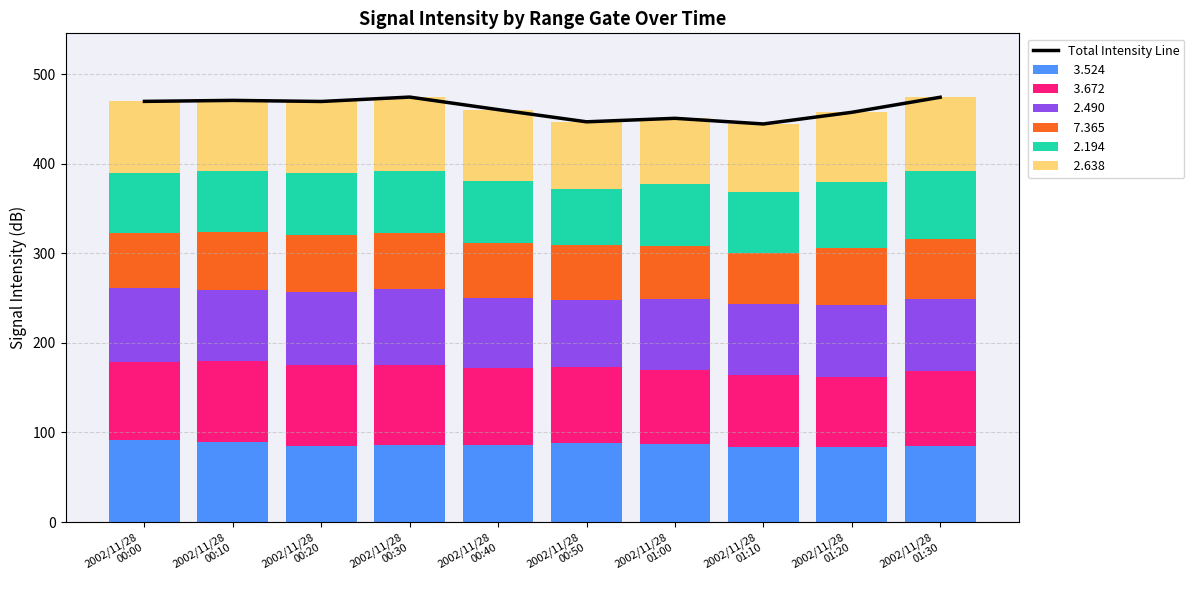

Where does the data first go above 469?

2002/11/28
00:00